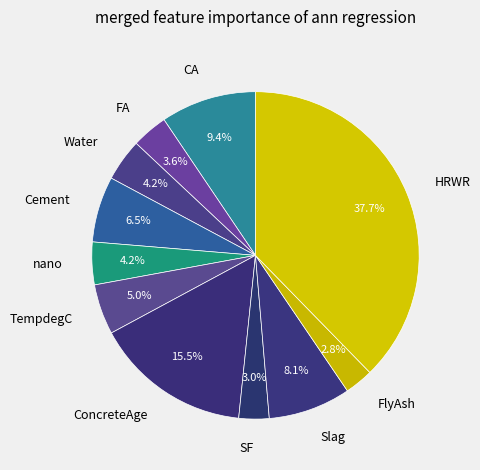

Is there any slice that represents more than half of the pie?

No